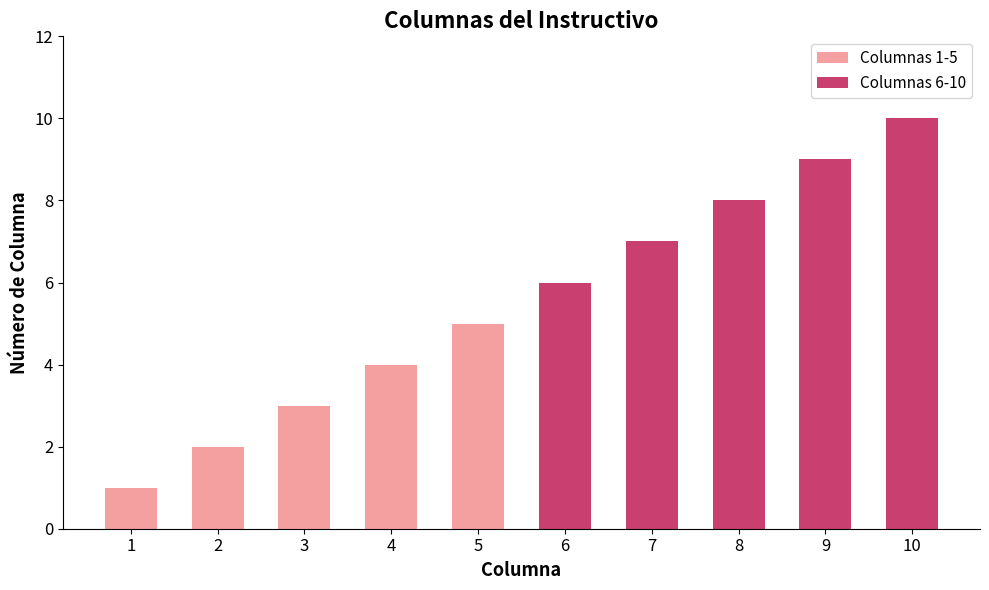

What is the difference between the maximum and minimum values in the Columnas 1-5 series?

4